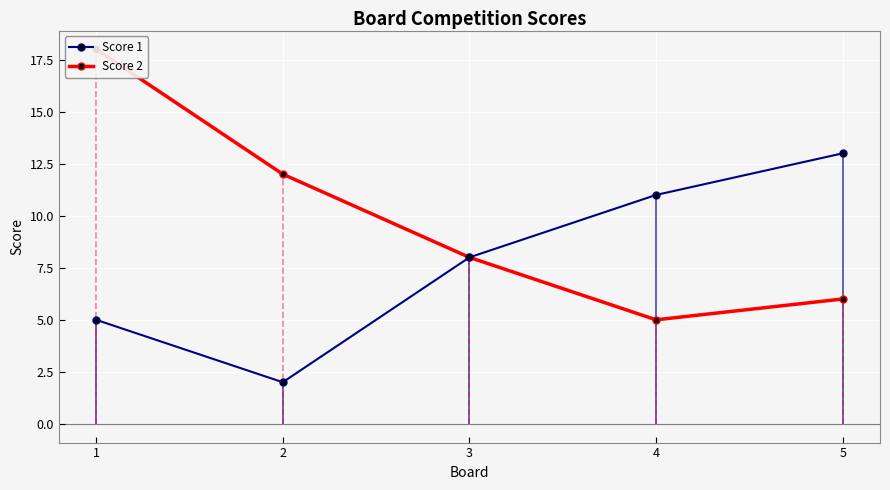

Reading left to right, list all the values displayed in this chart.

Score 1: 5	2	8	11	13
Score 2: 18	12	8	5	6